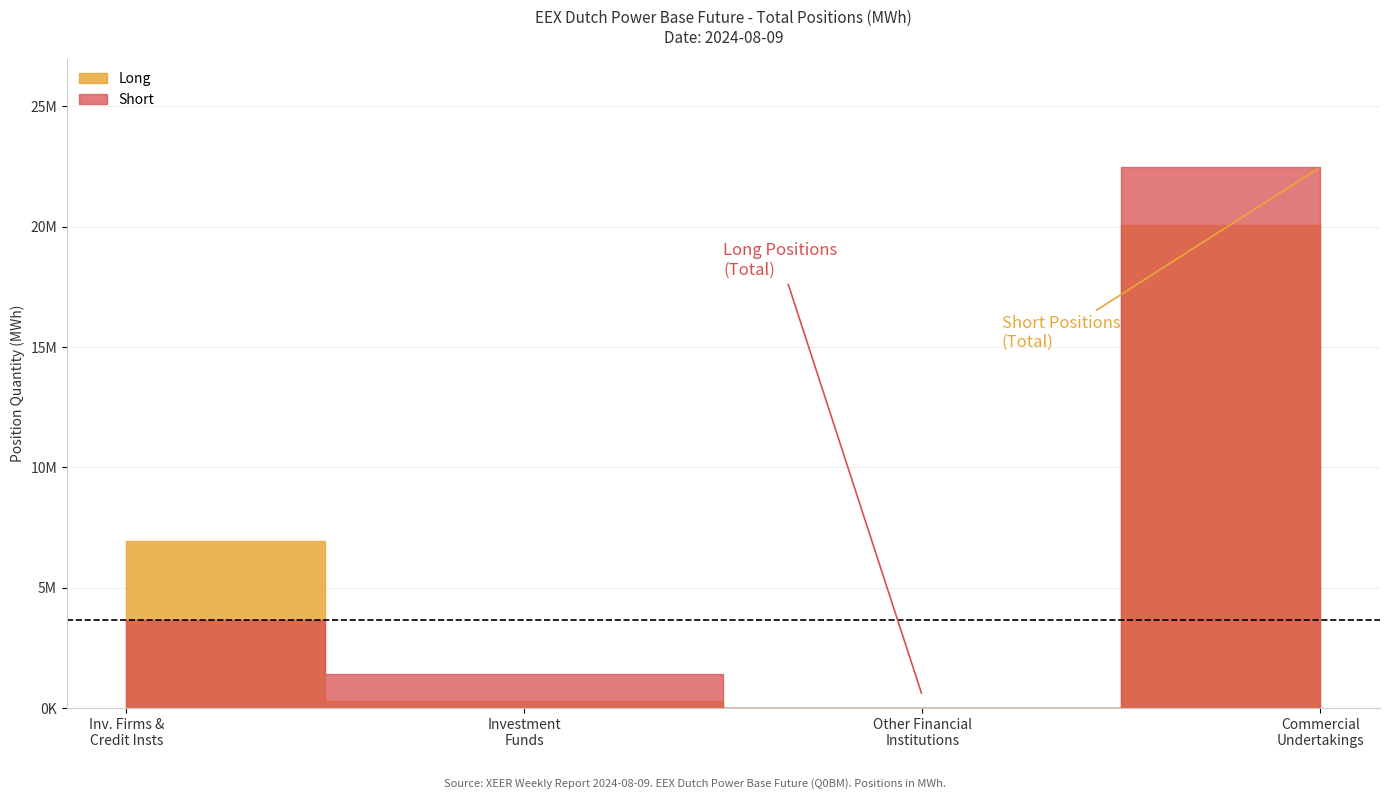

The Short series shows 7481854 at Other Financial Institutions. True or false?

False